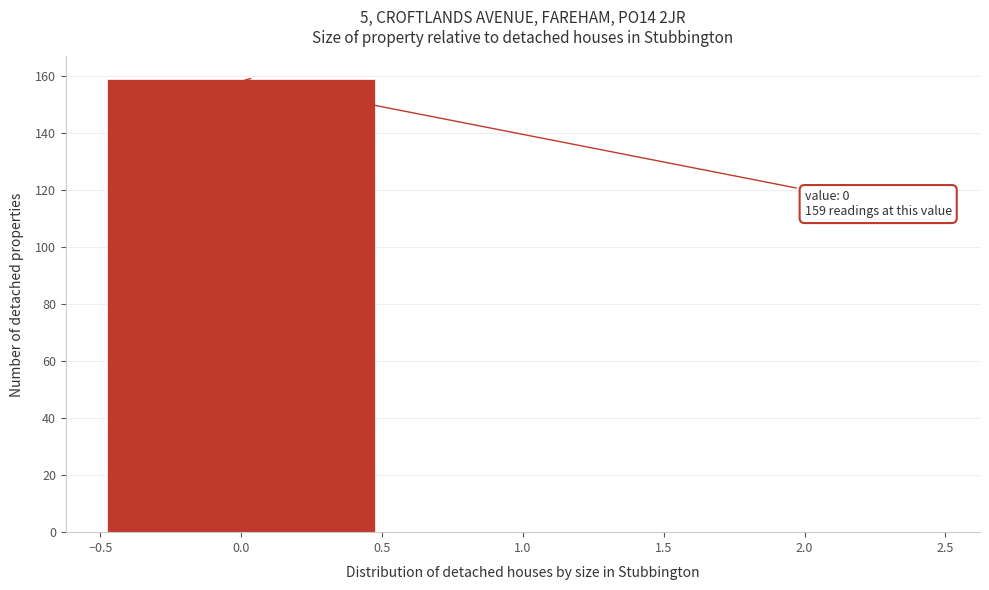

Reading right to left, what are all the values shown in this chart?

2.0=0	1.0=0	0.0=159